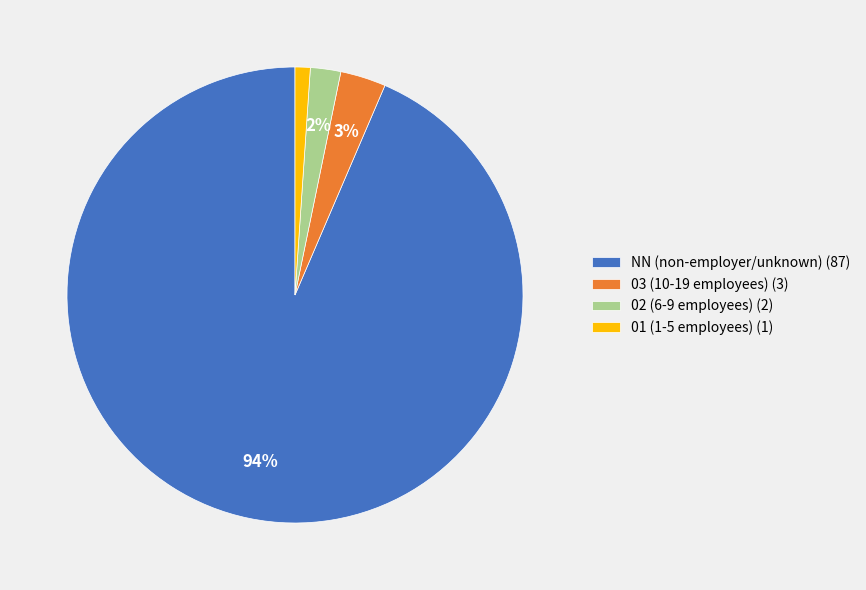

To the nearest percent, what portion does 01 (1-5 employees) (1) represent?

1%